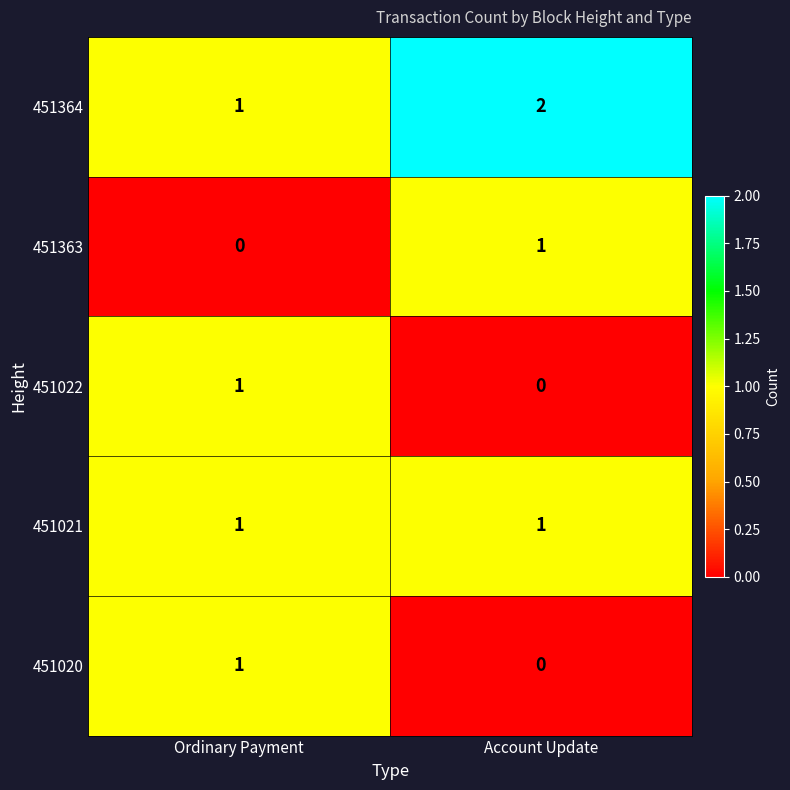

What is the difference between the highest and lowest values at Ordinary Payment?

1